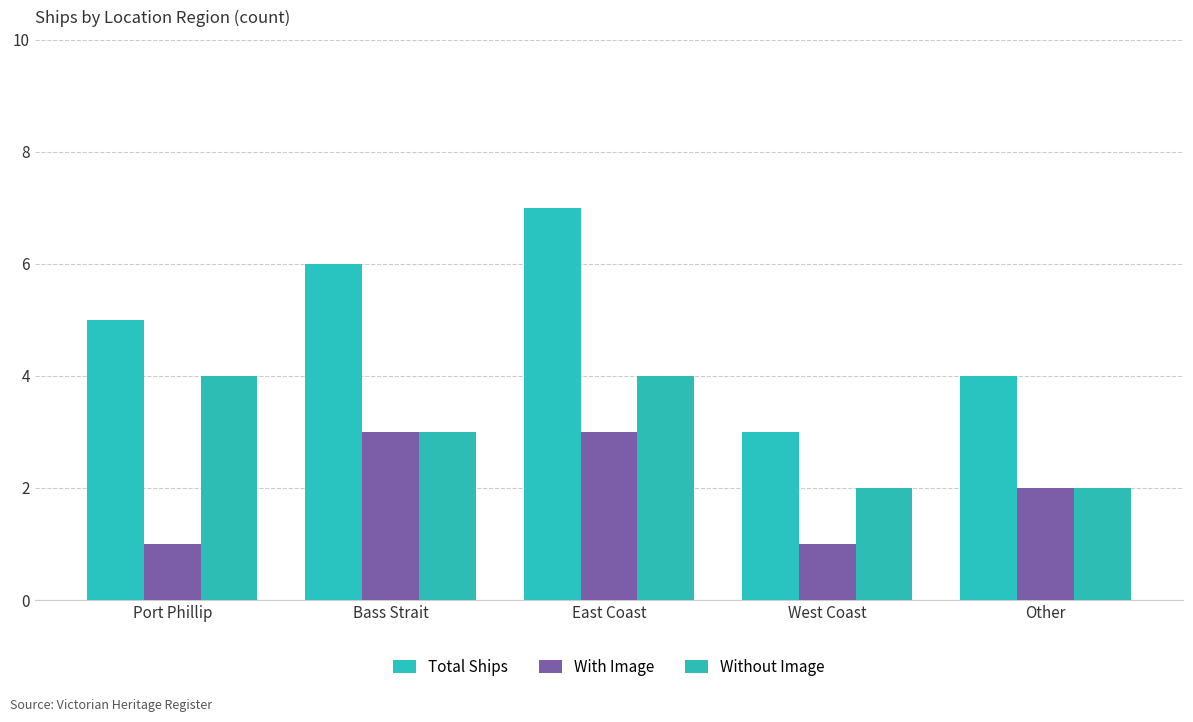

At which label does With Image first exceed 2?

Bass Strait